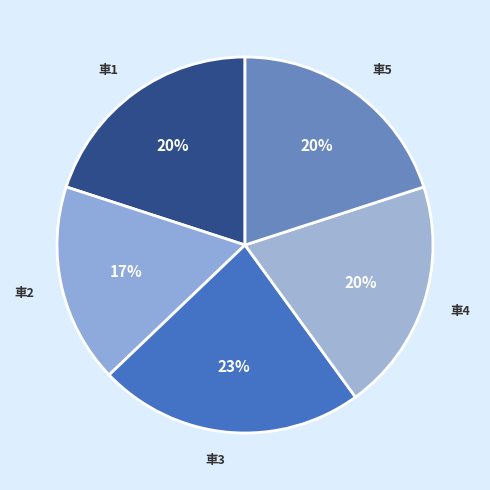

Is 車1 the majority of the pie?

No